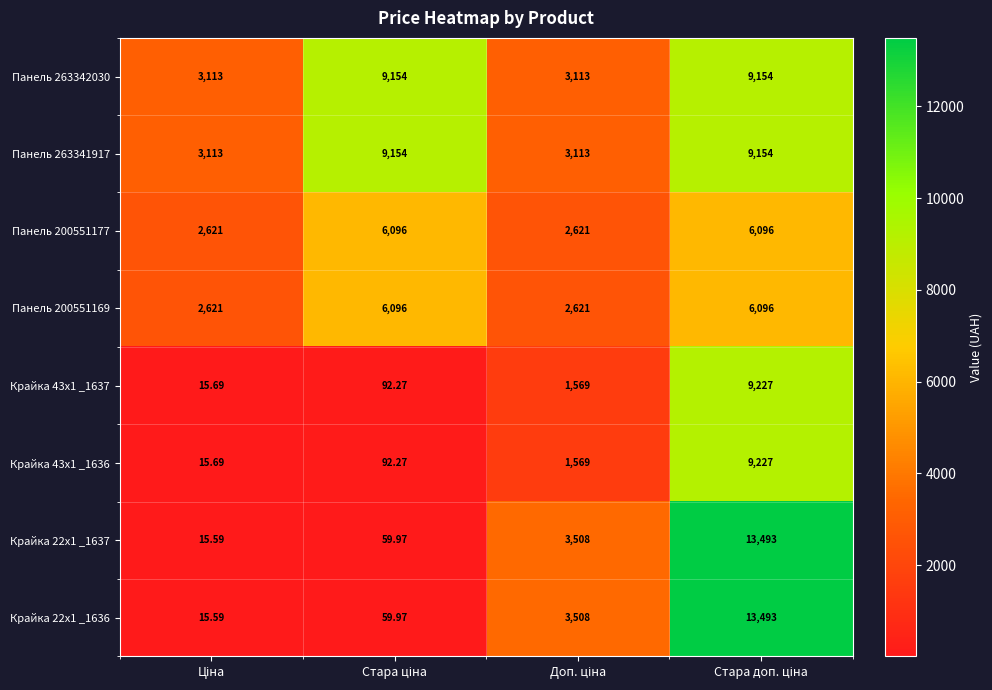

Reading left to right, list all the values displayed in this chart.

Панель 263342030: Ціна=3113.0	Стара ціна=9154.0	Доп. ціна=3113.0	Стара доп. ціна=9154.0
Панель 263341917: Ціна=3113.0	Стара ціна=9154.0	Доп. ціна=3113.0	Стара доп. ціна=9154.0
Панель 200551177: Ціна=2621.0	Стара ціна=6096.0	Доп. ціна=2621.0	Стара доп. ціна=6096.0
Панель 200551169: Ціна=2621.0	Стара ціна=6096.0	Доп. ціна=2621.0	Стара доп. ціна=6096.0
Крайка 43x1 _1637: Ціна=15.7	Стара ціна=92.3	Доп. ціна=1569.0	Стара доп. ціна=9227.0
Крайка 43x1 _1636: Ціна=15.7	Стара ціна=92.3	Доп. ціна=1569.0	Стара доп. ціна=9227.0
Крайка 22x1 _1637: Ціна=15.6	Стара ціна=60.0	Доп. ціна=3508.0	Стара доп. ціна=13493.0
Крайка 22x1 _1636: Ціна=15.6	Стара ціна=60.0	Доп. ціна=3508.0	Стара доп. ціна=13493.0